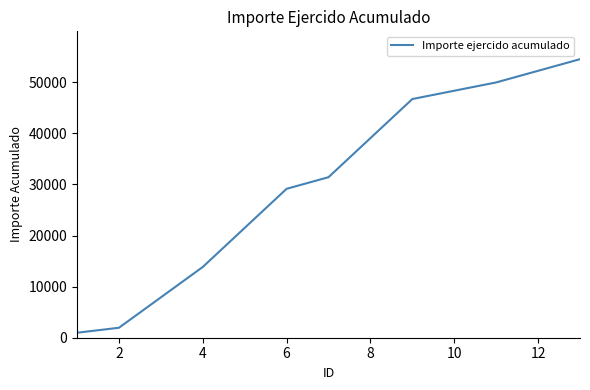

What is the difference between the maximum and minimum values?

53550